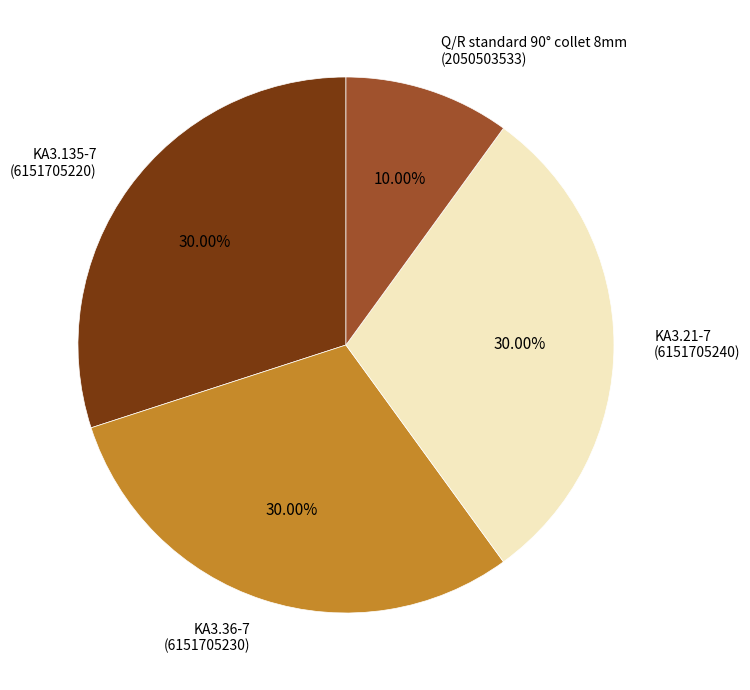

Does any single category account for the majority?

No